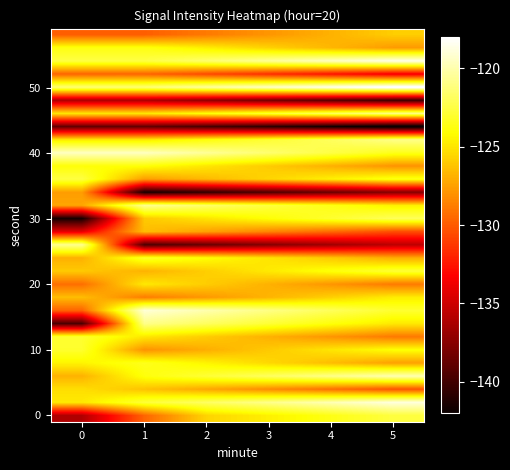

What is the minimum value shown in the chart?

-142.8